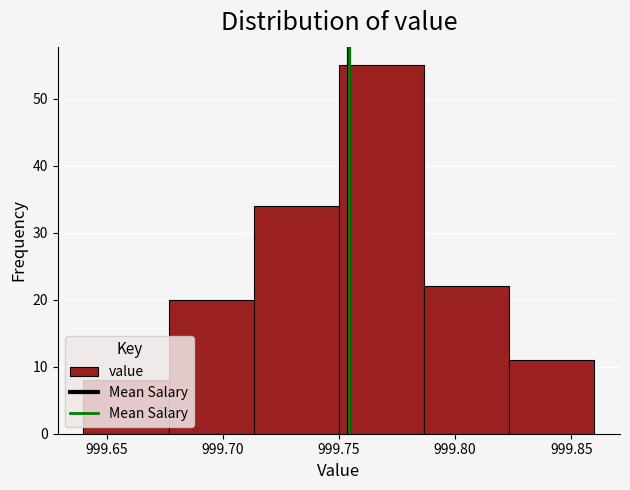

Reading left to right, transcribe this chart: for each bar, give the range it covers on the x-axis and its height. Neither the bar edges nor the heights are printed on the chart, so give them approximately, as read against the axes.

999.640 to 999.675: 8
999.675 to 999.715: 20
999.715 to 999.750: 34
999.750 to 999.785: 55
999.785 to 999.825: 22
999.825 to 999.860: 11